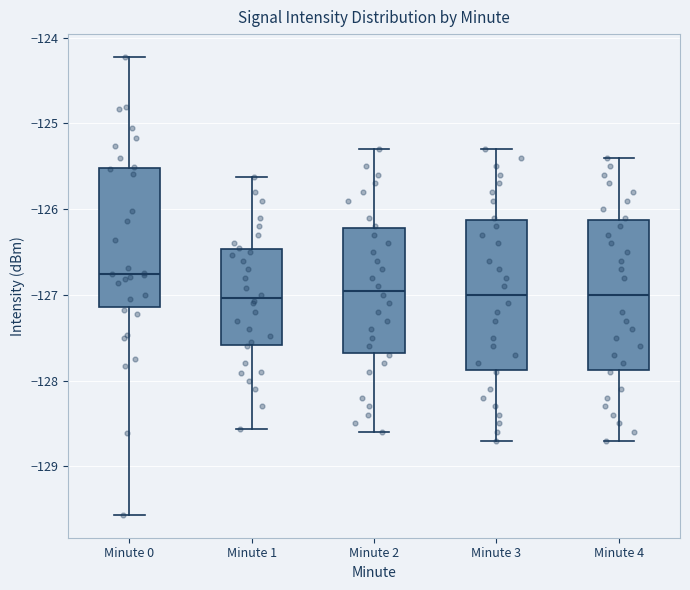

Where does the lower whisker of the box for Minute 0 end on the y-axis? The values are not printed on the chart, so give them approximately, as read against the axis.

-129.6